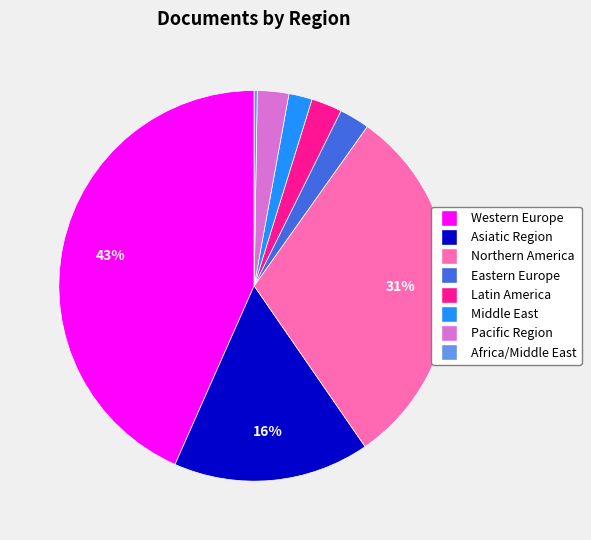

To the nearest percent, what is the difference between the largest and smallest slice percentages?

43%